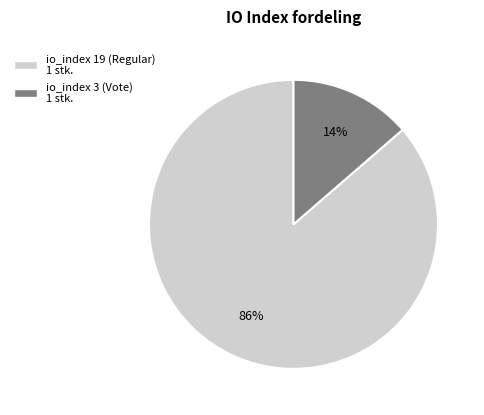

Is there a majority slice in this chart?

Yes